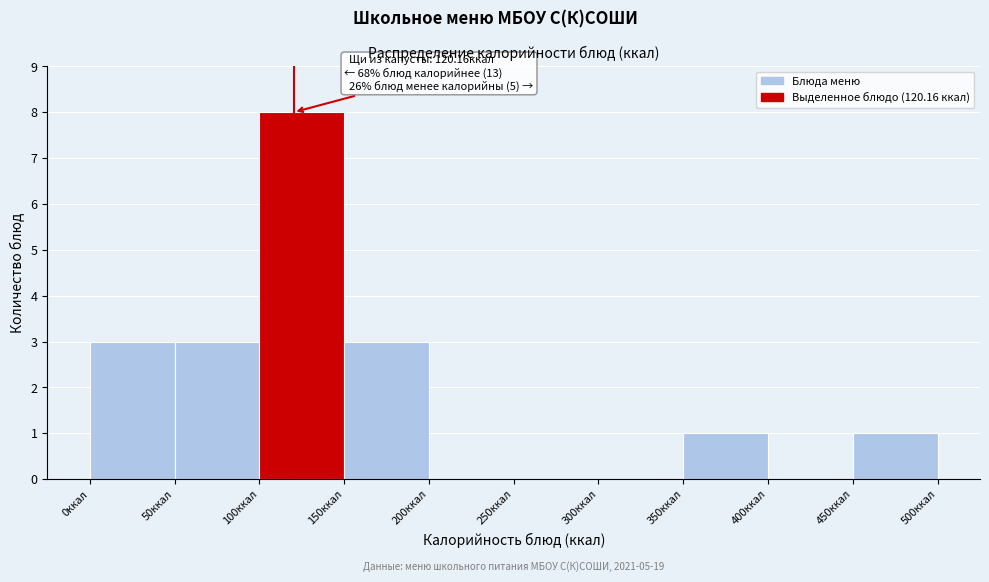

Over which range of the x-axis is the bar tallest?

100 to 150